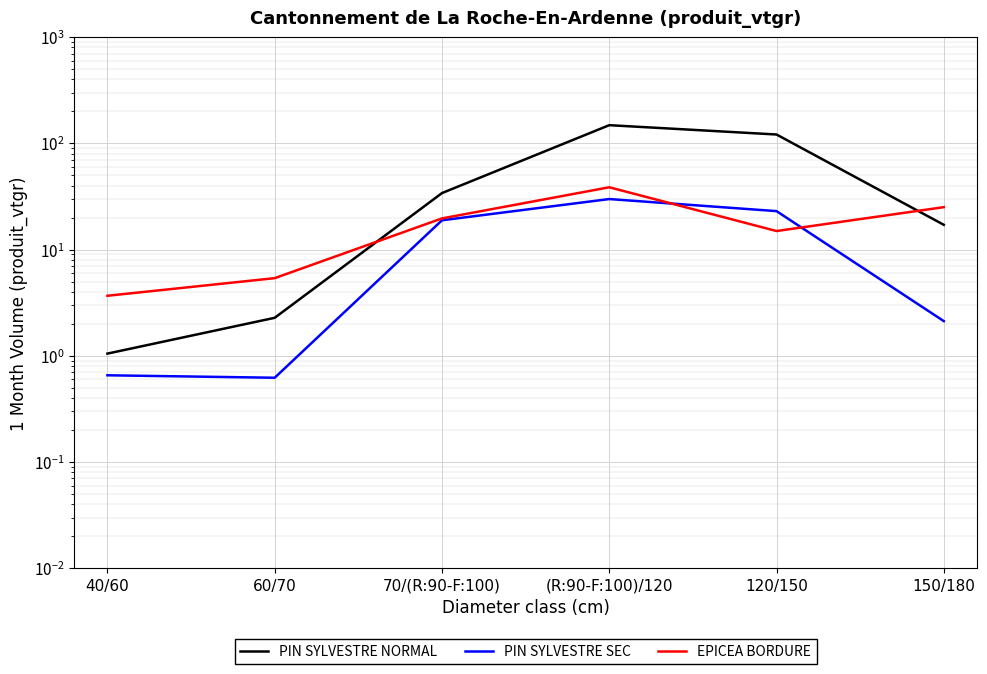

After their last crossing, which series has the higher values: PIN SYLVESTRE SEC or EPICEA BORDURE?

EPICEA BORDURE